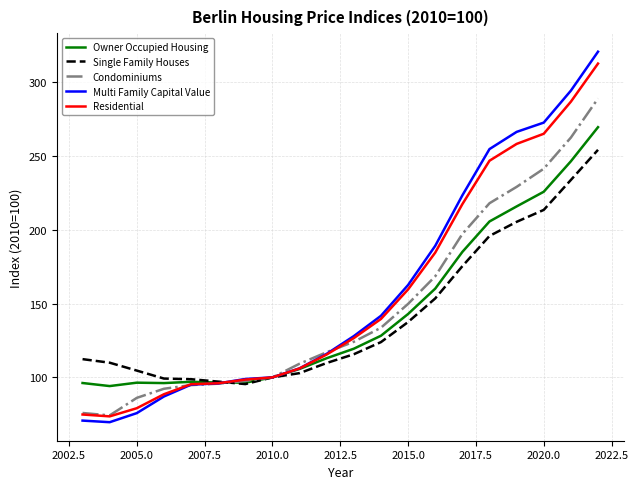

What is the greatest value displayed?

320.4